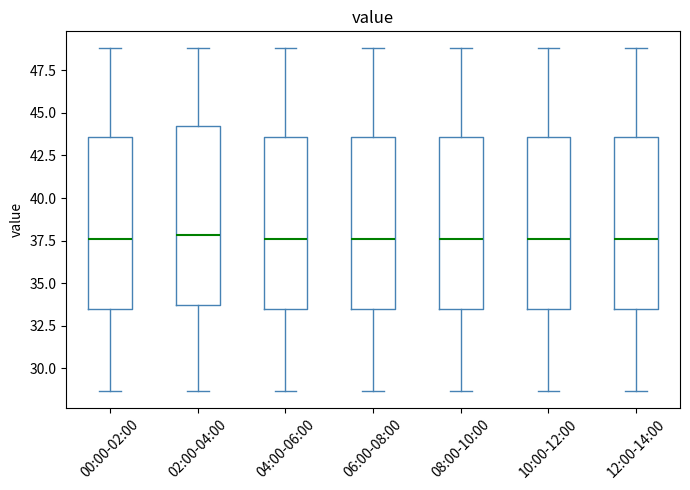

Reading left to right, read every box against the y-axis: the position of its median line, the range the box covers, and the ends of its whiskers. The values are not printed on the chart, so give them approximately, as read against the axis.

00:00-02:00: median 37.5, box 33.5 to 43.5, whiskers 28.5 to 49.0
02:00-04:00: median 38.0, box 33.5 to 44.0, whiskers 28.5 to 49.0
04:00-06:00: median 37.5, box 33.5 to 43.5, whiskers 28.5 to 49.0
06:00-08:00: median 37.5, box 33.5 to 43.5, whiskers 28.5 to 49.0
08:00-10:00: median 37.5, box 33.5 to 43.5, whiskers 28.5 to 49.0
10:00-12:00: median 37.5, box 33.5 to 43.5, whiskers 28.5 to 49.0
12:00-14:00: median 37.5, box 33.5 to 43.5, whiskers 28.5 to 49.0